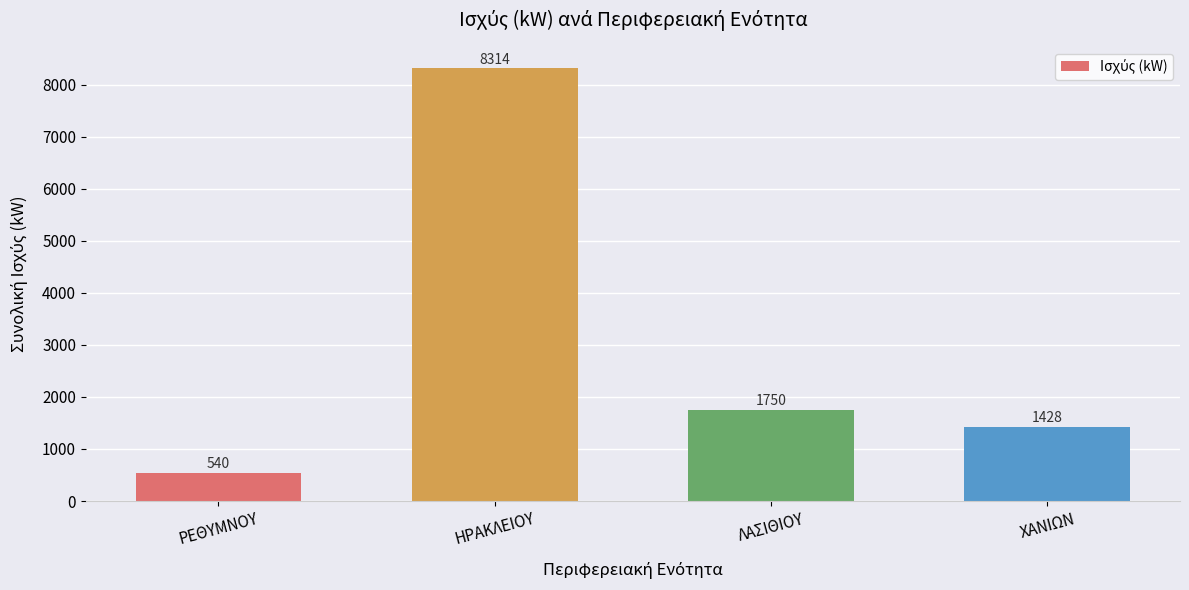

What is the difference between the maximum and minimum values?

7774.0